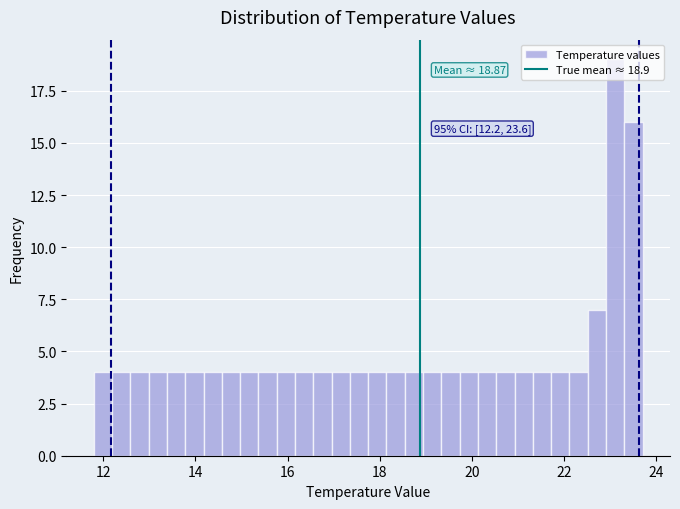

Around what value on the x-axis is the tallest bar? Give the approximate position of its centre, as read against the axis.

23.2